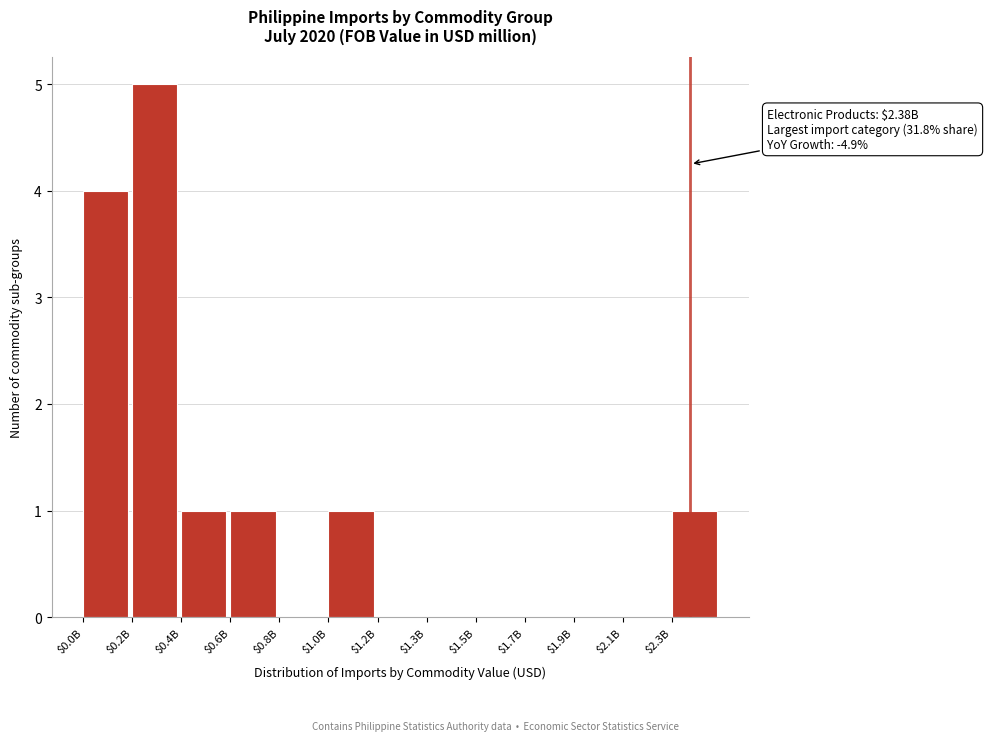

What is the sum of all values?

13